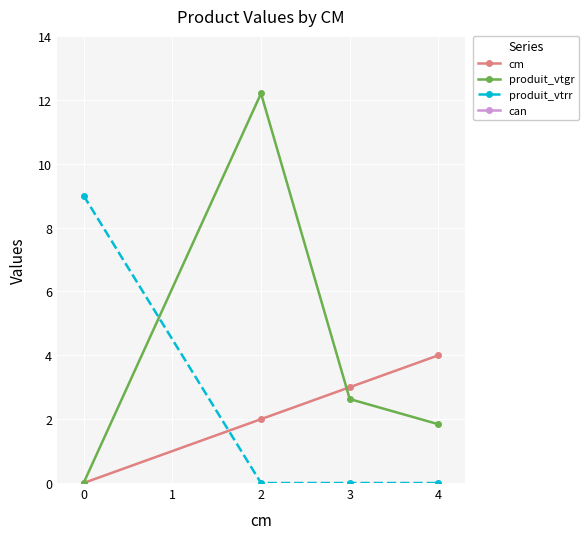

What is the value of the produit_vtgr point at the 4th from the left?

1.8